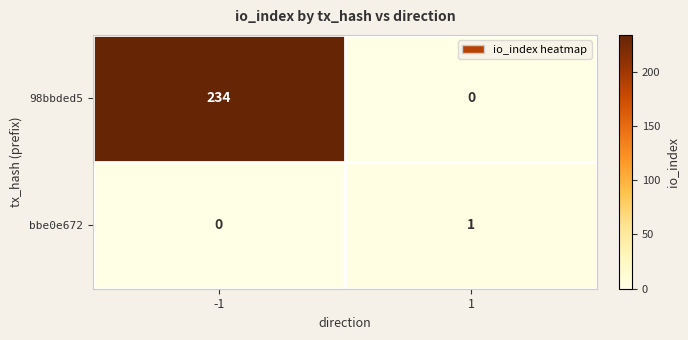

What is the maximum value shown in the chart?

234